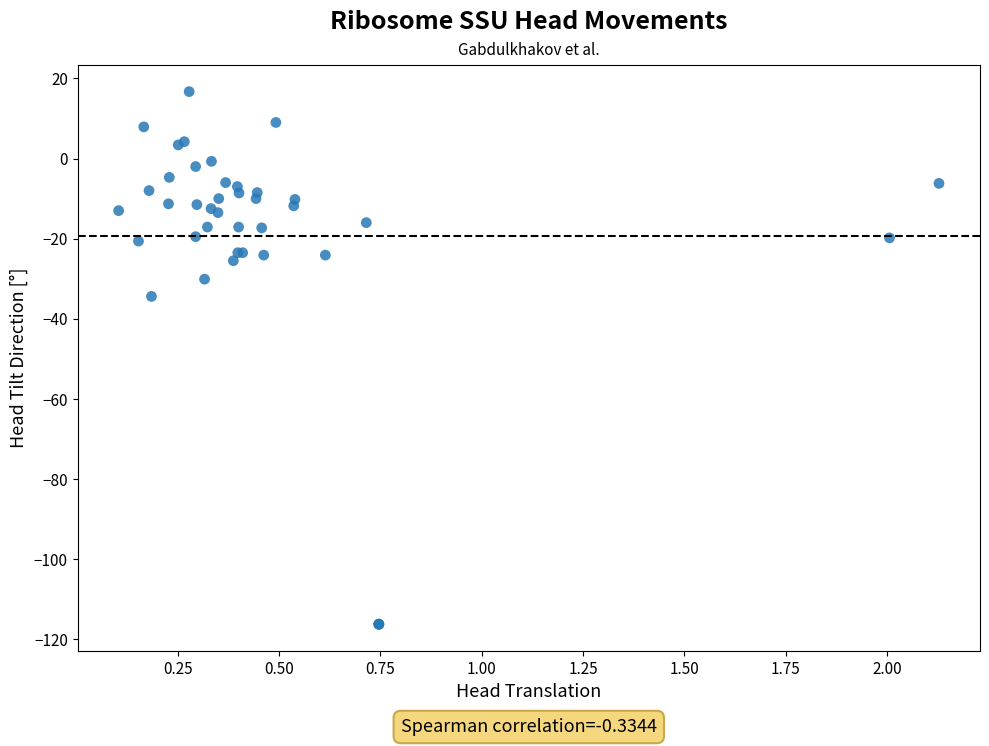

What Y value in the scatter plot is closest to -49?

-34.4